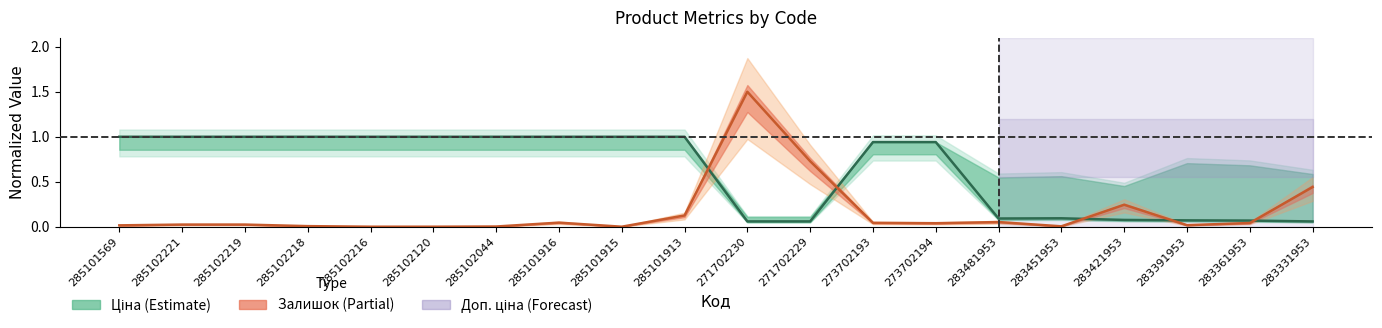

True or false: Ціна has a value of 0.1 at 283481953.

True